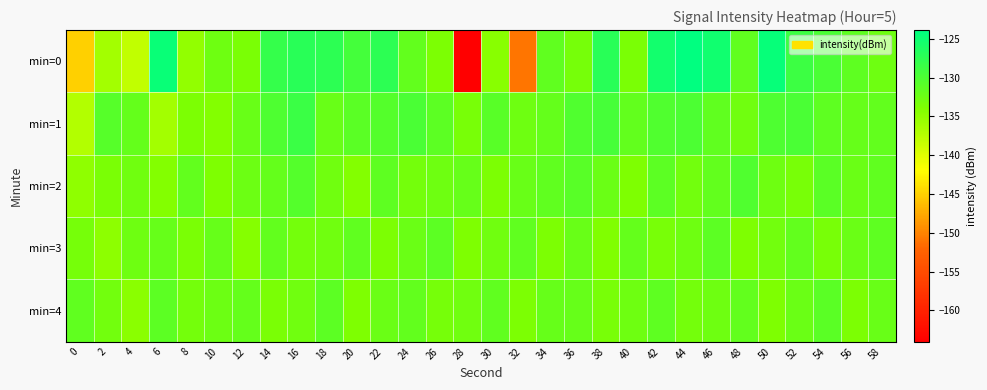

Reading left to right, transcribe all the data shown in this chart.

min=0: 0=-144.9	2=-136.2	4=-138.1	6=-124.6	8=-135.1	10=-132.6	12=-133.6	14=-128.1	16=-127.1	18=-127.4	20=-129.3	22=-127.4	24=-131.6	26=-133.7	28=-164.0	30=-134.5	32=-150.9	34=-131.4	36=-133.2	38=-127.1	40=-133.6	42=-125.4	44=-123.9	46=-125.2	48=-131.4	50=-124.5	52=-128.7	54=-129.7	56=-131.3	58=-132.5
min=1: 0=-137.2	2=-130.7	4=-131.8	6=-136.2	8=-133.7	10=-134.2	12=-132.1	14=-130.0	16=-128.5	18=-132.2	20=-131.0	22=-130.5	24=-129.8	26=-131.2	28=-133.4	30=-130.9	32=-132.6	34=-131.8	36=-130.3	38=-129.5	40=-131.7	42=-130.2	44=-129.9	46=-131.5	48=-132.8	50=-130.1	52=-129.7	54=-131.3	56=-132.0	58=-131.6
min=2: 0=-135.0	2=-133.5	4=-132.8	6=-134.2	8=-131.6	10=-133.9	12=-132.4	14=-131.8	16=-130.5	18=-132.7	20=-134.1	22=-131.3	24=-133.0	26=-132.5	28=-131.9	30=-133.6	32=-132.1	34=-131.5	36=-130.8	38=-132.3	40=-133.8	42=-131.1	44=-132.9	46=-131.7	48=-130.3	50=-132.6	52=-133.4	54=-131.0	56=-132.2	58=-131.4
min=3: 0=-133.2	2=-134.8	4=-132.6	6=-131.9	8=-133.5	10=-132.0	12=-134.3	14=-131.7	16=-133.1	18=-132.8	20=-131.5	22=-133.7	24=-132.3	26=-131.2	28=-133.9	30=-132.7	32=-131.4	34=-133.6	36=-132.1	38=-134.0	40=-131.8	42=-133.3	44=-132.5	46=-131.1	48=-133.8	50=-132.9	52=-131.6	54=-133.4	56=-132.2	58=-131.3
min=4: 0=-131.5	2=-132.9	4=-134.6	6=-131.2	8=-133.0	10=-132.4	12=-131.8	14=-133.5	16=-132.7	18=-131.1	20=-133.9	22=-132.3	24=-131.6	26=-133.2	28=-132.8	30=-131.4	32=-133.7	34=-132.0	36=-131.9	38=-133.4	40=-132.6	42=-131.3	44=-133.1	46=-132.5	48=-131.7	50=-133.8	52=-132.2	54=-131.0	56=-133.6	58=-132.1